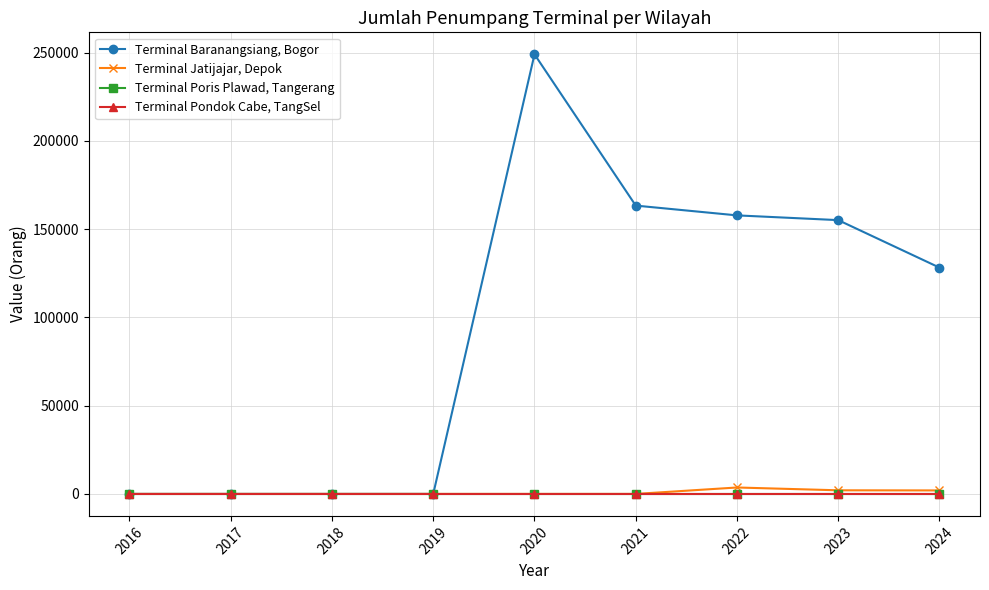

Is this an area chart (filled region under the line)?

No